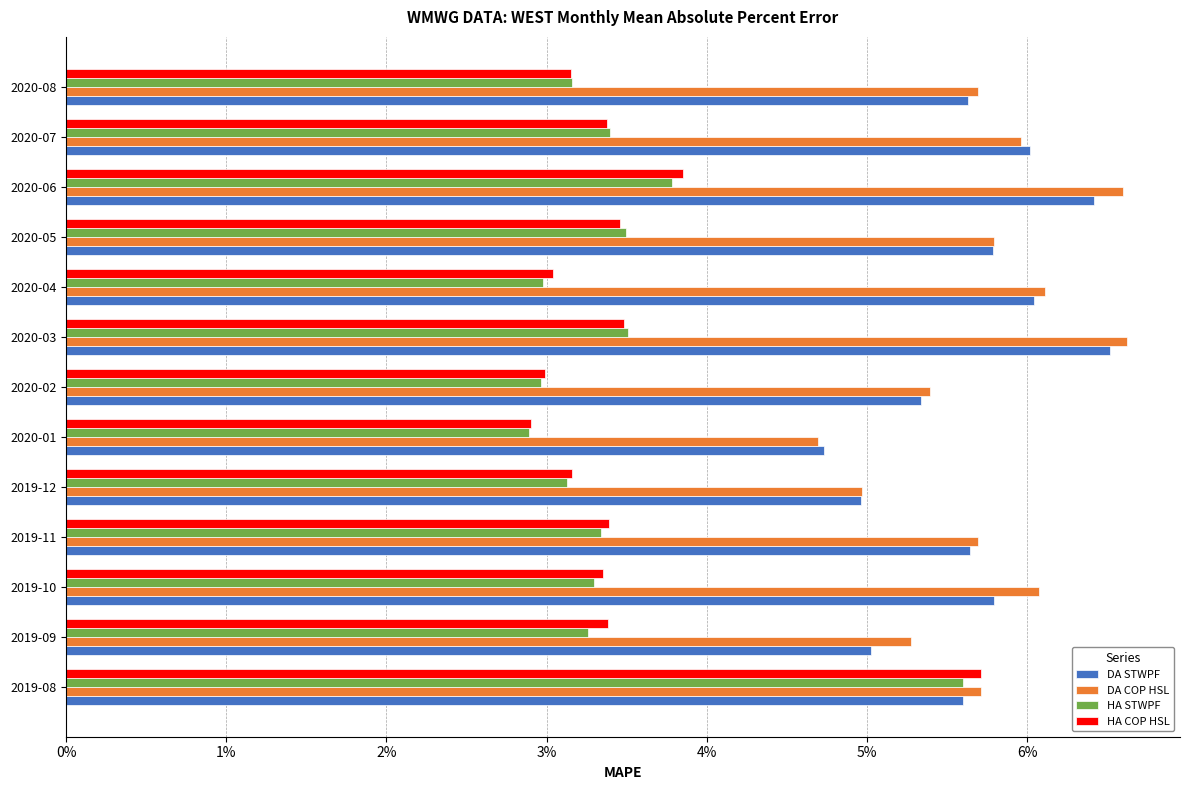

The value of HA STWPF at 2020-03 is 1.1. True or false?

False